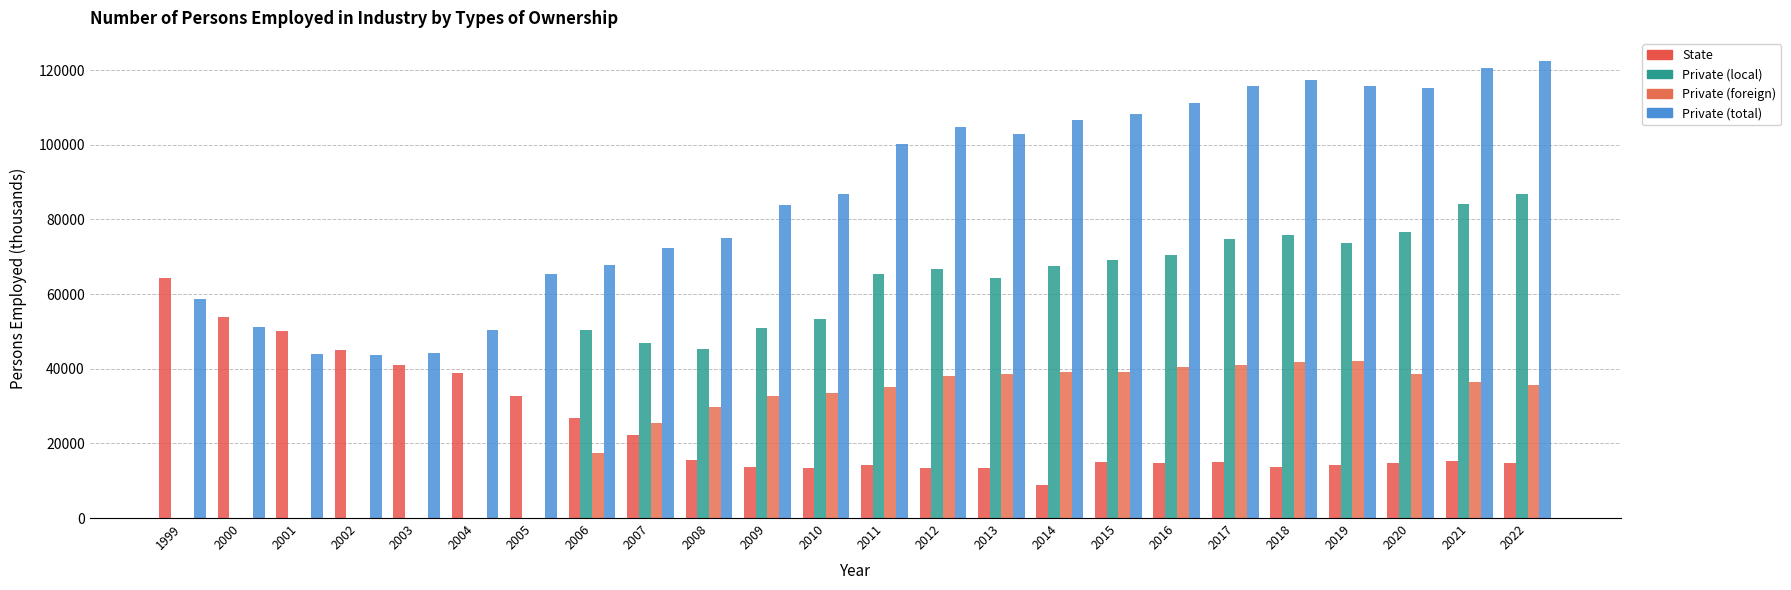

What is the total value across all series at 2002?

88490